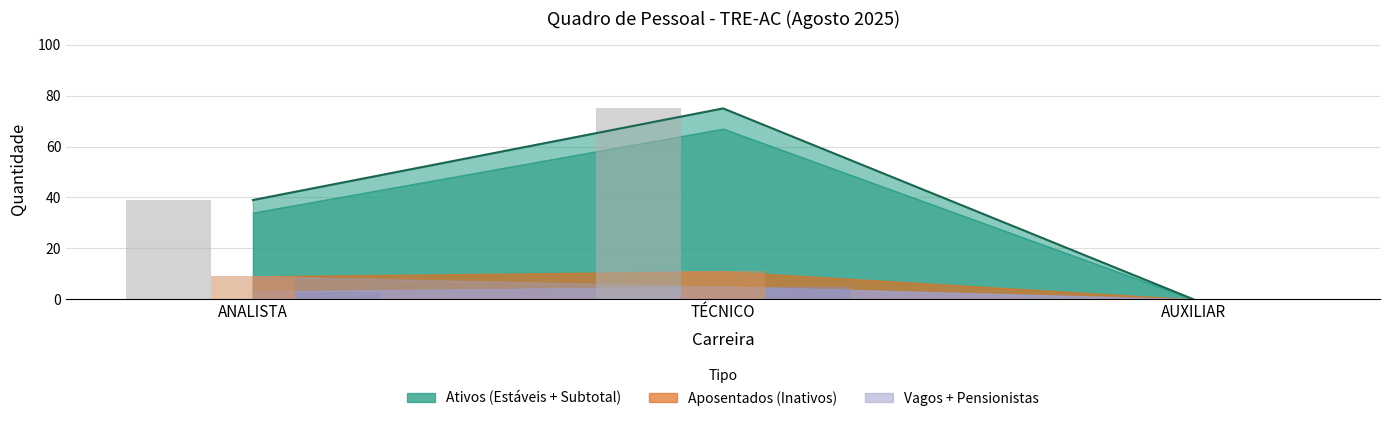

Between AUXILIAR and TÉCNICO, which is larger?

TÉCNICO